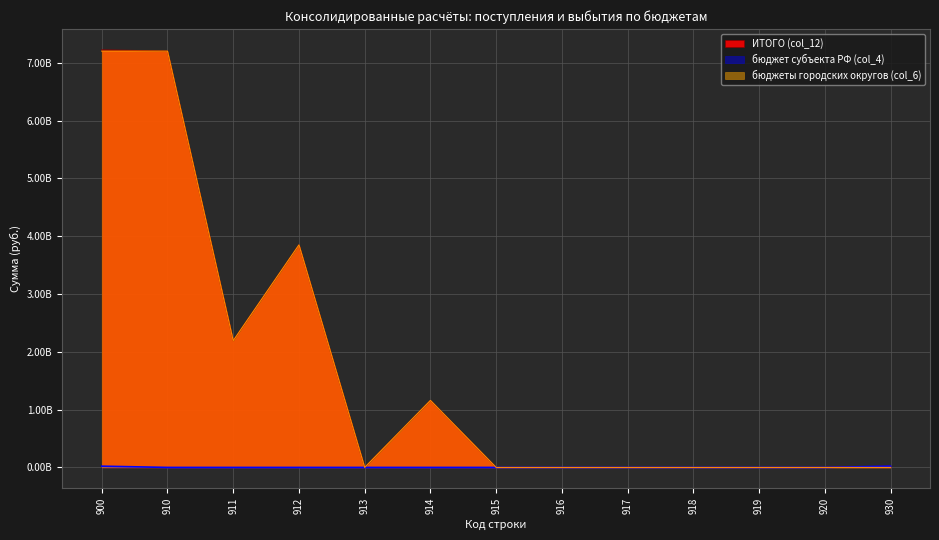

True or false: бюджет субъекта РФ (col_4) and бюджеты городских округов (col_6) intersect in this chart.

False